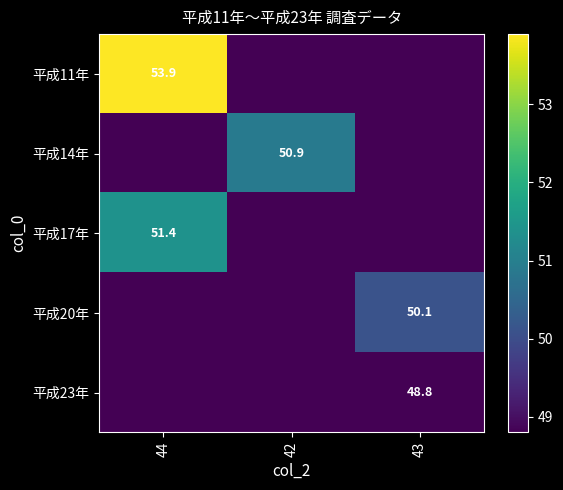

True or false: 平成20年 has a value of 66.8 at 43.

False